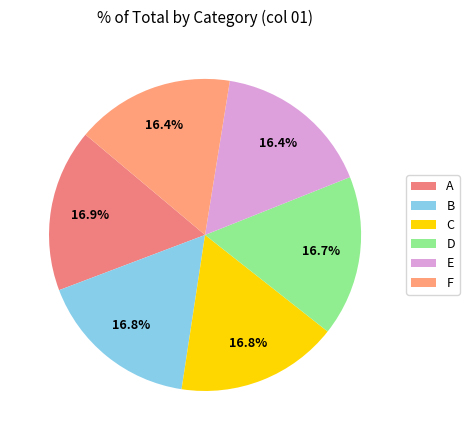

Combined, do F and C account for over 50%?

No